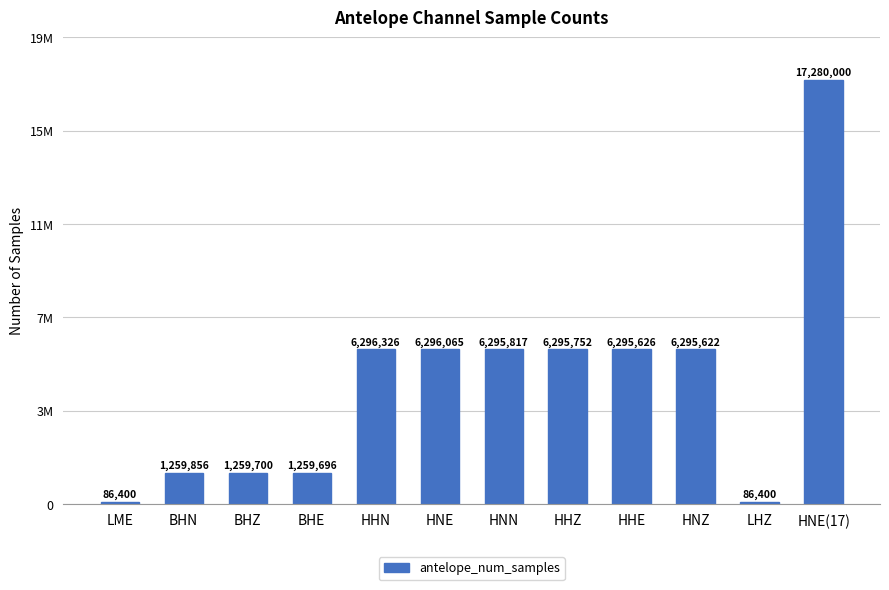

How many distinct data groups are displayed?

1